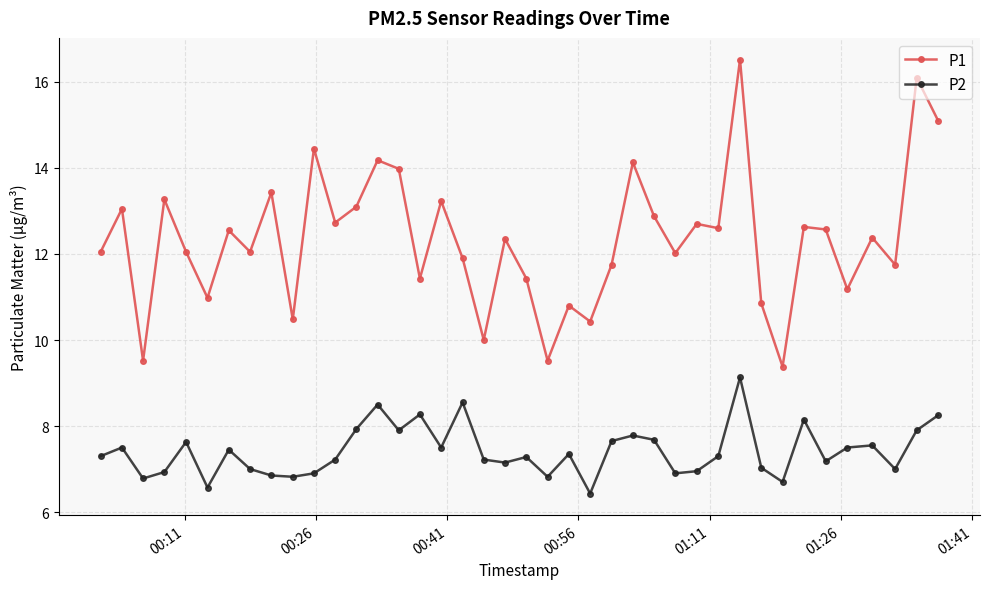

How many interior local valleys does the P1 series have?

14